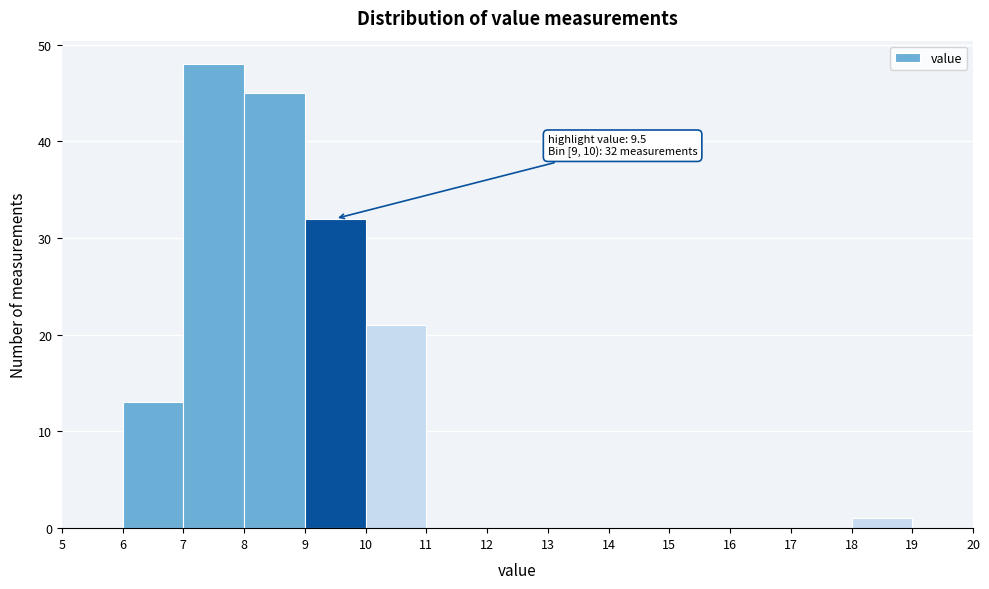

Over which range of the x-axis is the bar tallest?

7 to 8